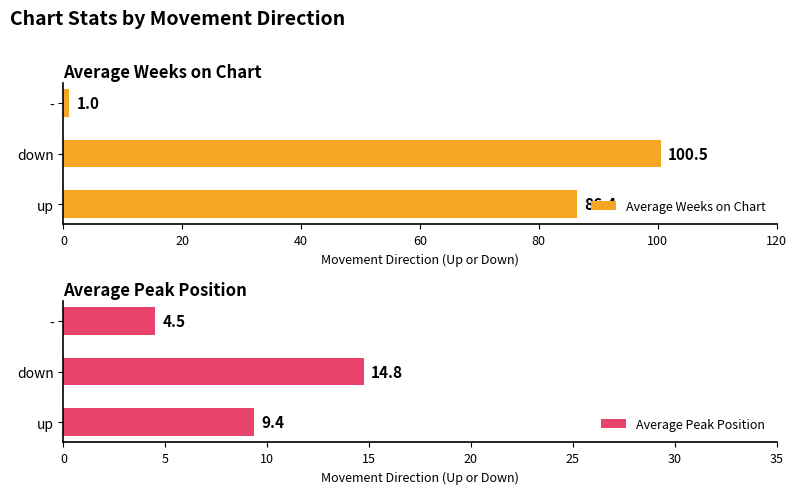

Rank the categories by Average Weeks on Chart value from highest to lowest.

down, up, -